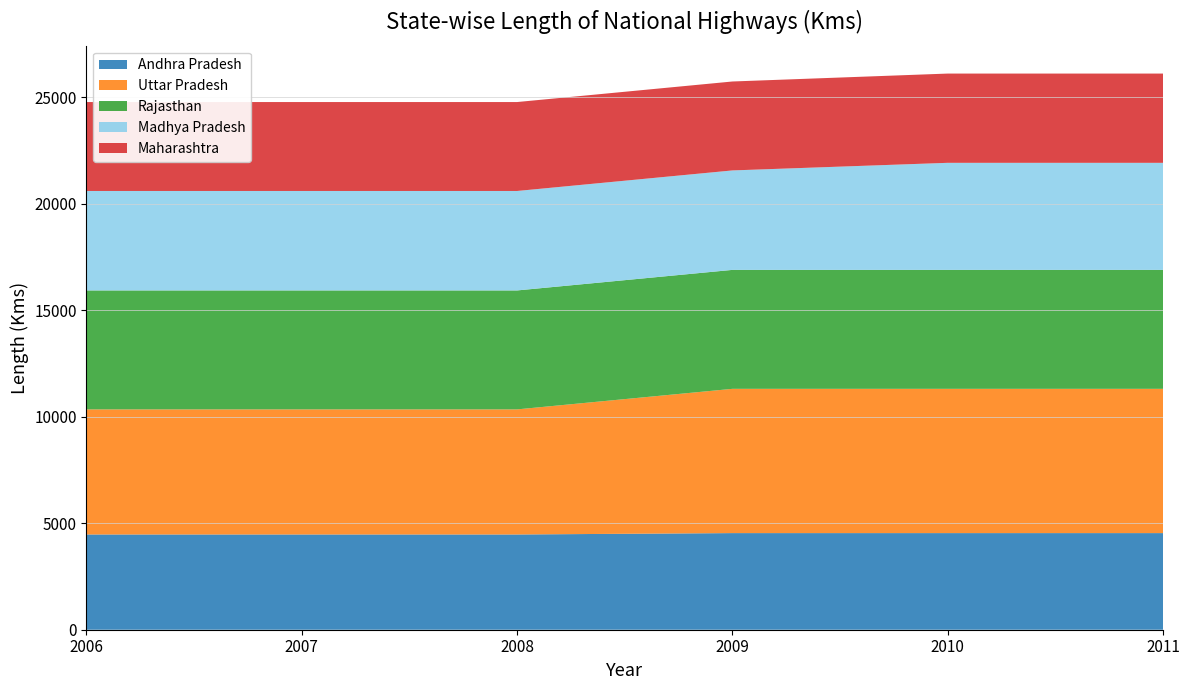

Reading left to right, transcribe all the data shown in this chart.

Andhra Pradesh: 4472	4472	4472	4537	4537	4537
Uttar Pradesh: 5874	5874	5874	6774	6774	6774
Rajasthan: 5585	5585	5585	5585	5585	5585
Madhya Pradesh: 4670	4670	4670	4670	5027	5027
Maharashtra: 4176	4176	4176	4176	4191	4191